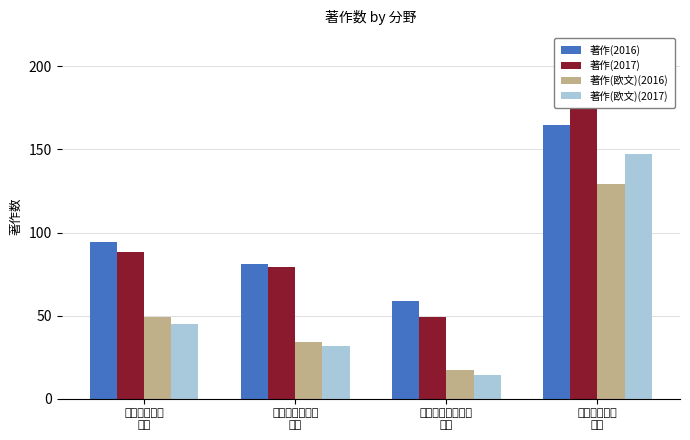

Which series has the largest total across all categories?

著作(2016)